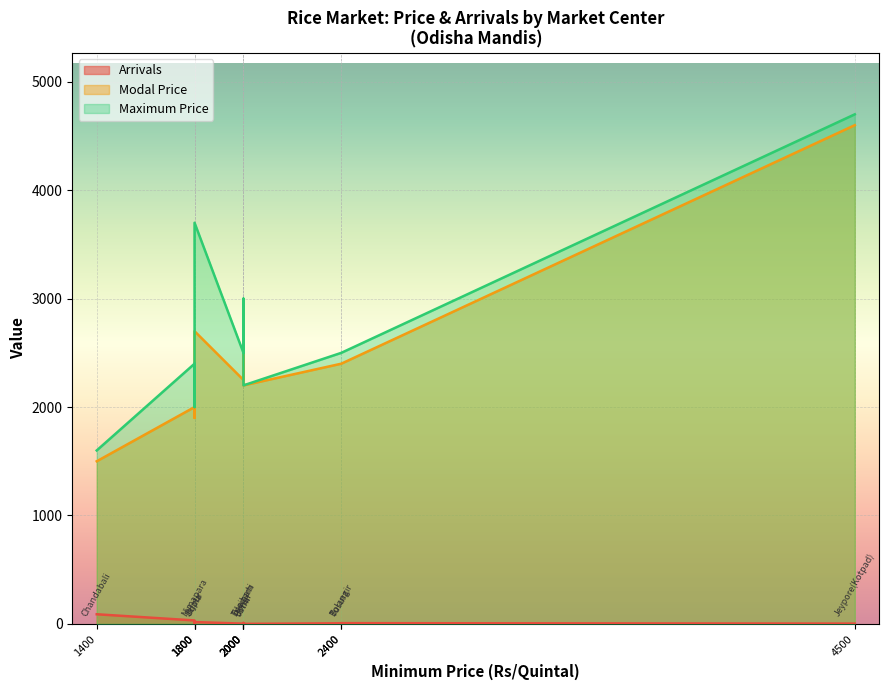

Is it true that Modal Price equals 2200.0 at Bonai?

True